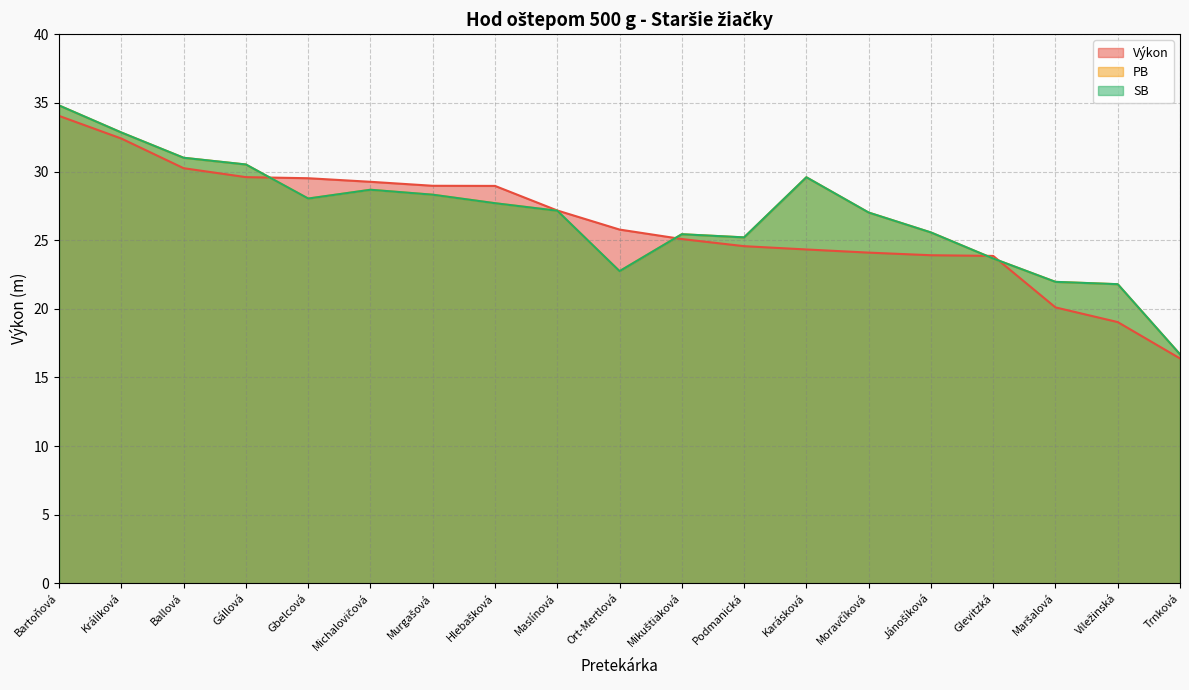

Between Michalovičová and Mikuštiaková, which series saw the biggest shift?

Výkon